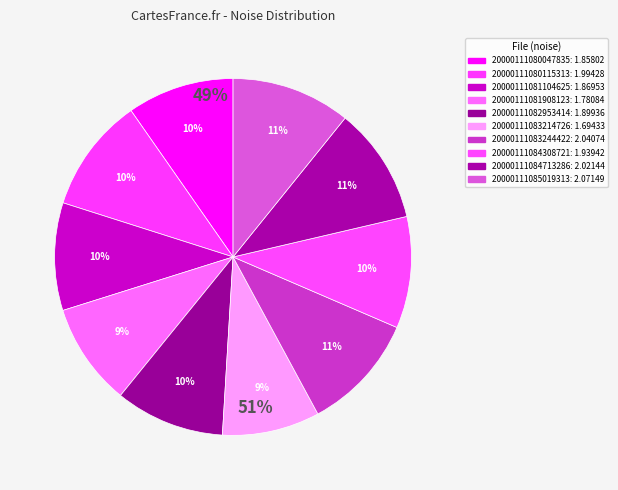

Combined, do 20000111081104625 and 20000111081908123 account for over 50%?

No